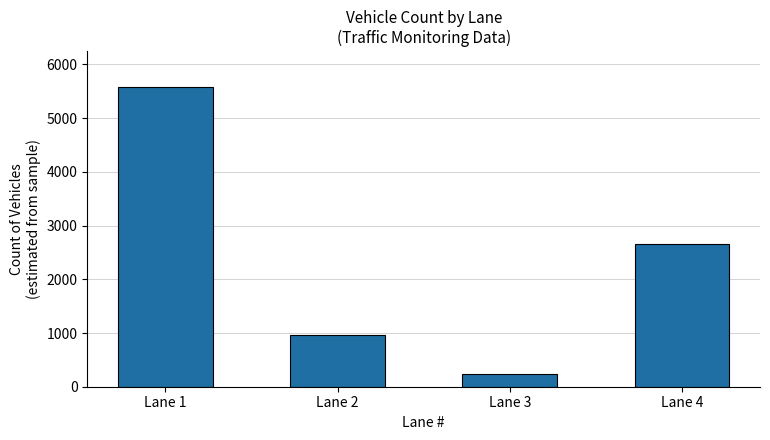

What is the value of the 1st bar from the left?

5577